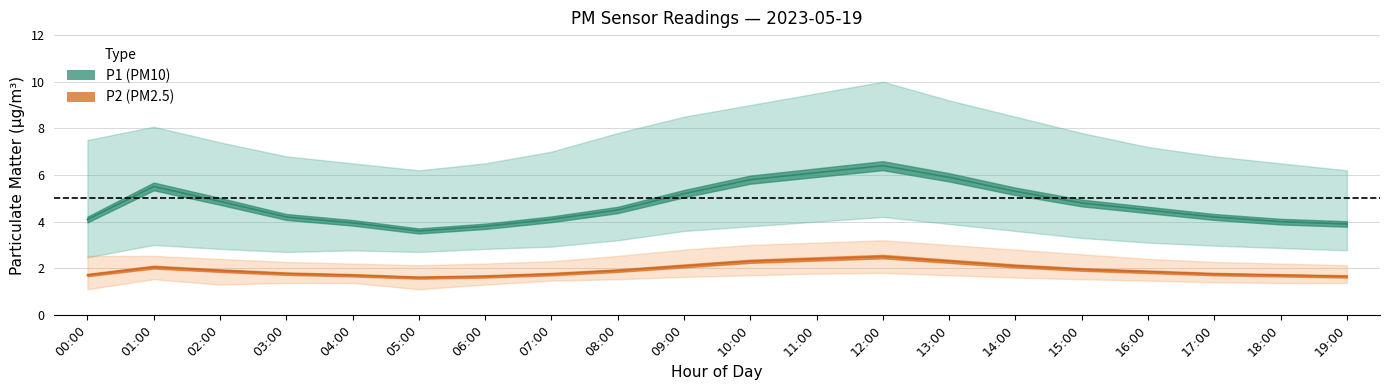

True or false: P1_upper and P1 cross at least once.

False